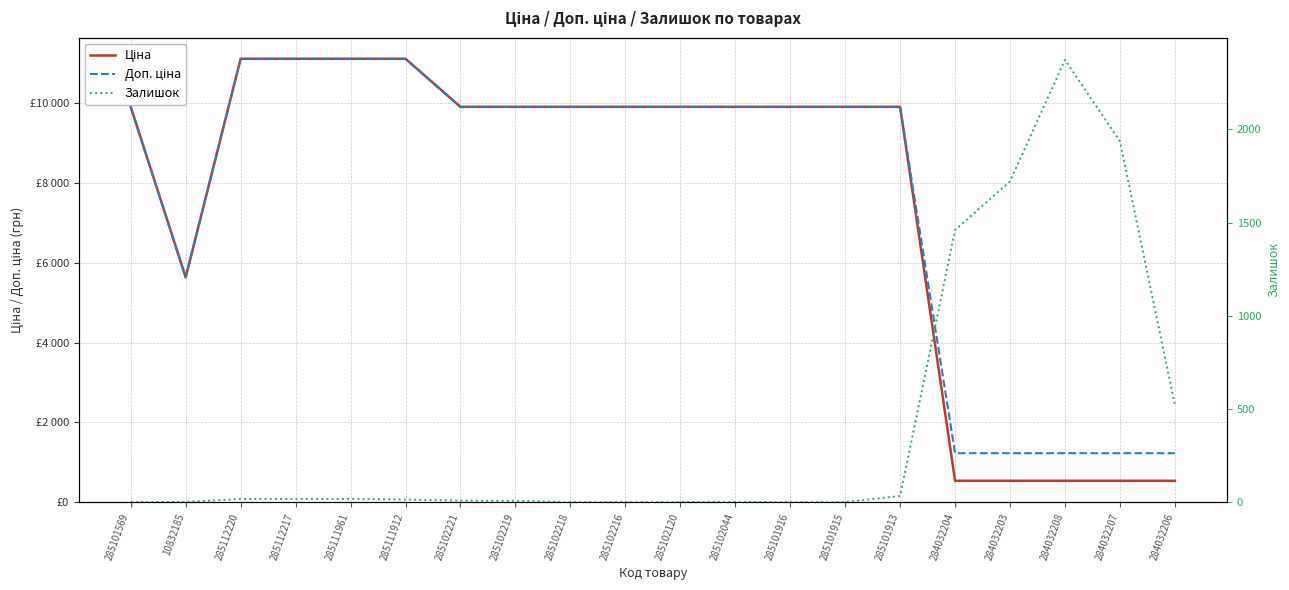

True or false: Доп. ціна and Ціна cross at least once.

False